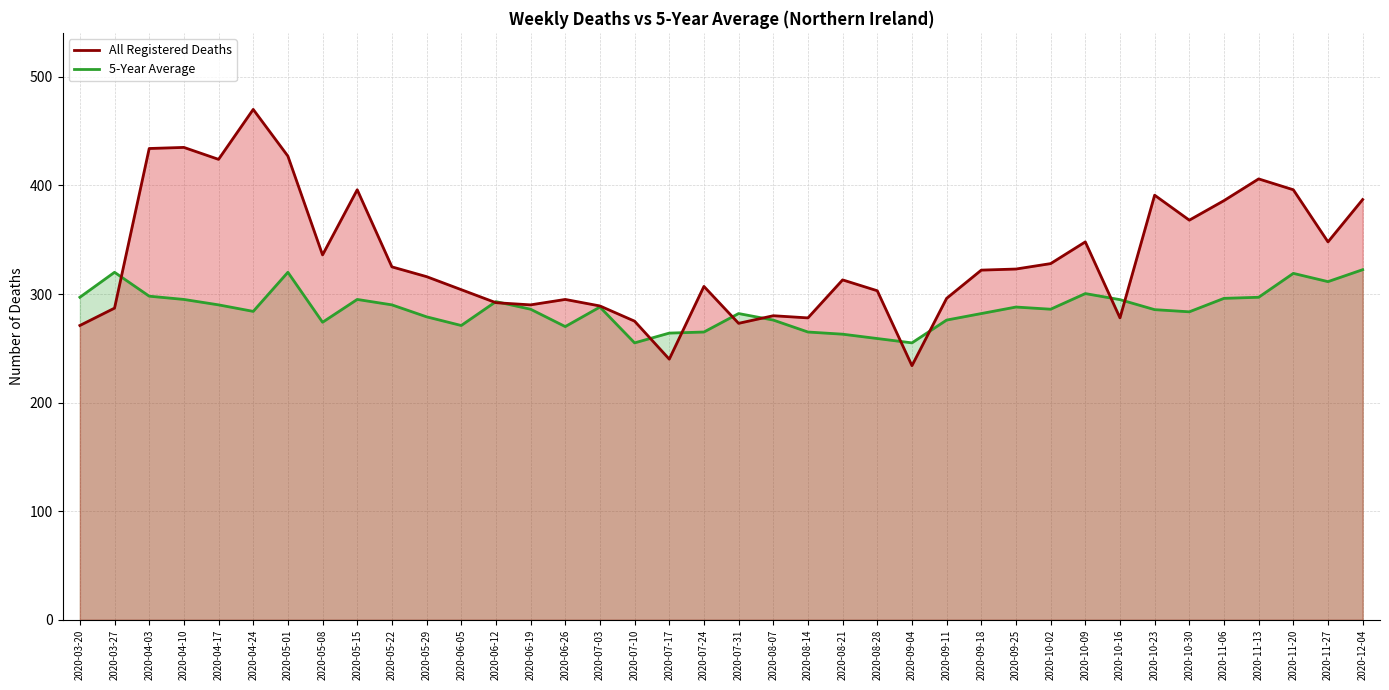

What is the lowest value of the All Registered Deaths series?

234.0